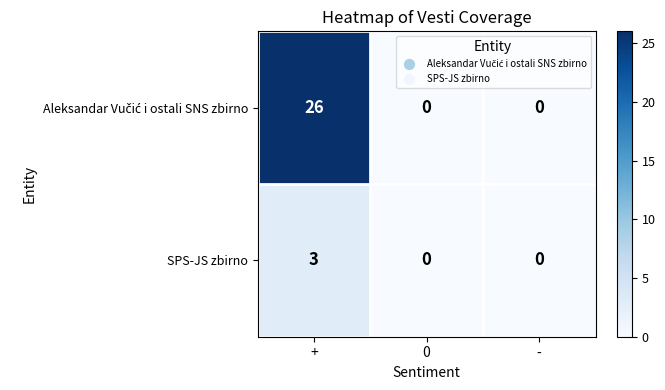

At which category is the sum across all series the highest?

+